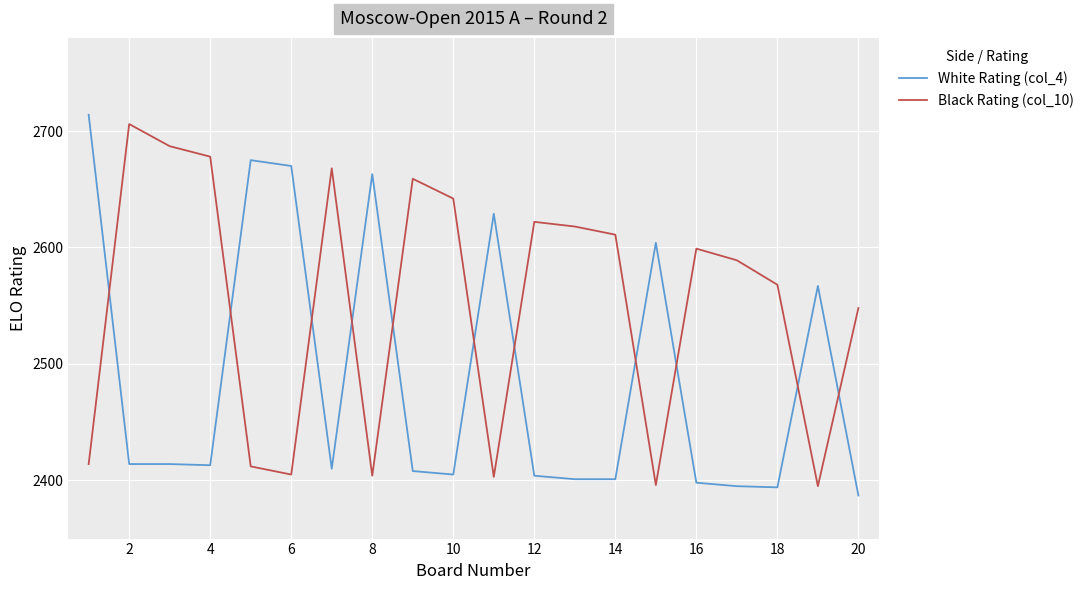

How many lines are shown in the chart?

2